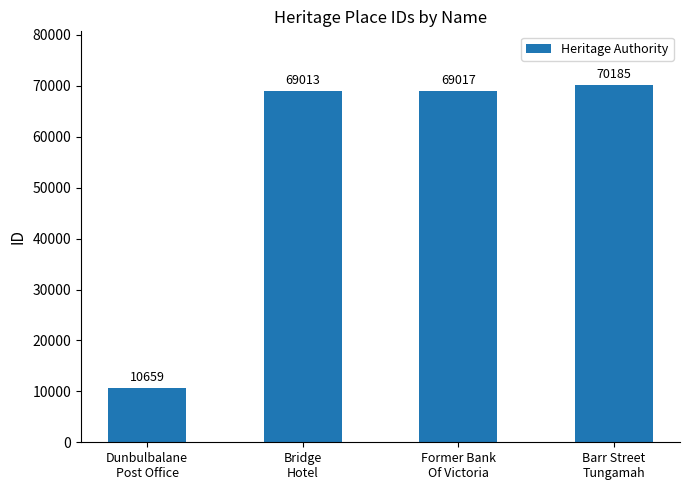

The chart shows a value of 70185 at Barr Street
Tungamah. True or false?

True